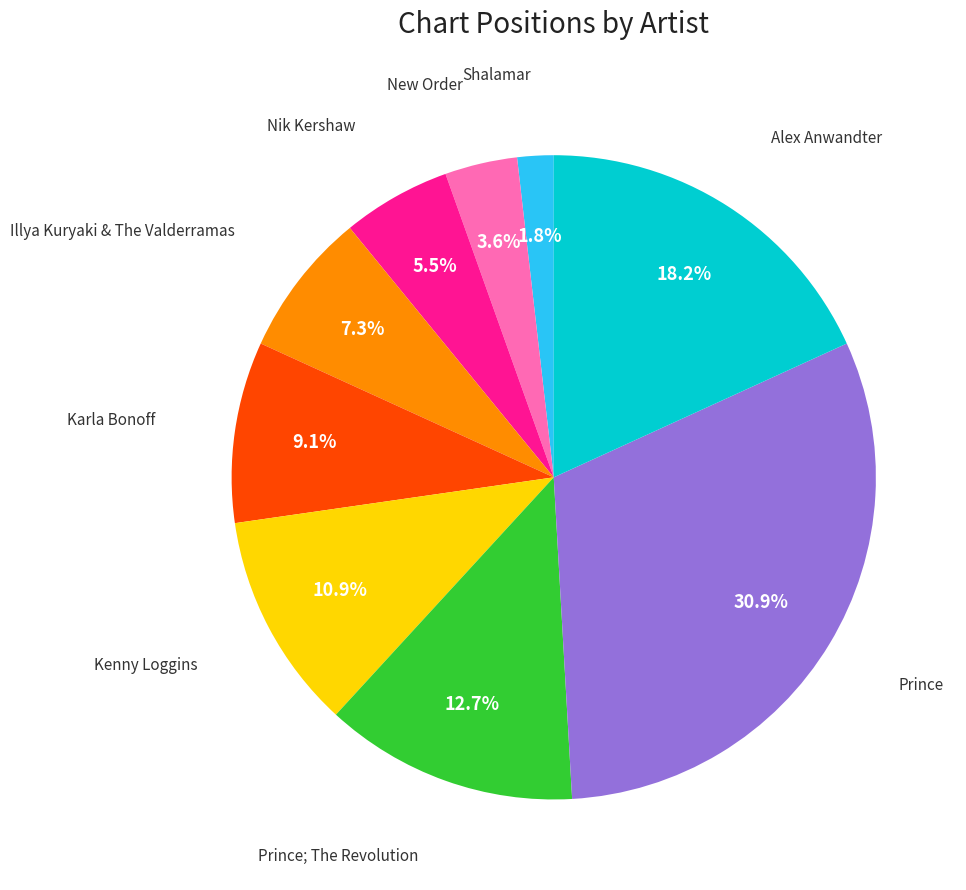

To the nearest percent, what is the difference between the largest and smallest slice percentages?

29%